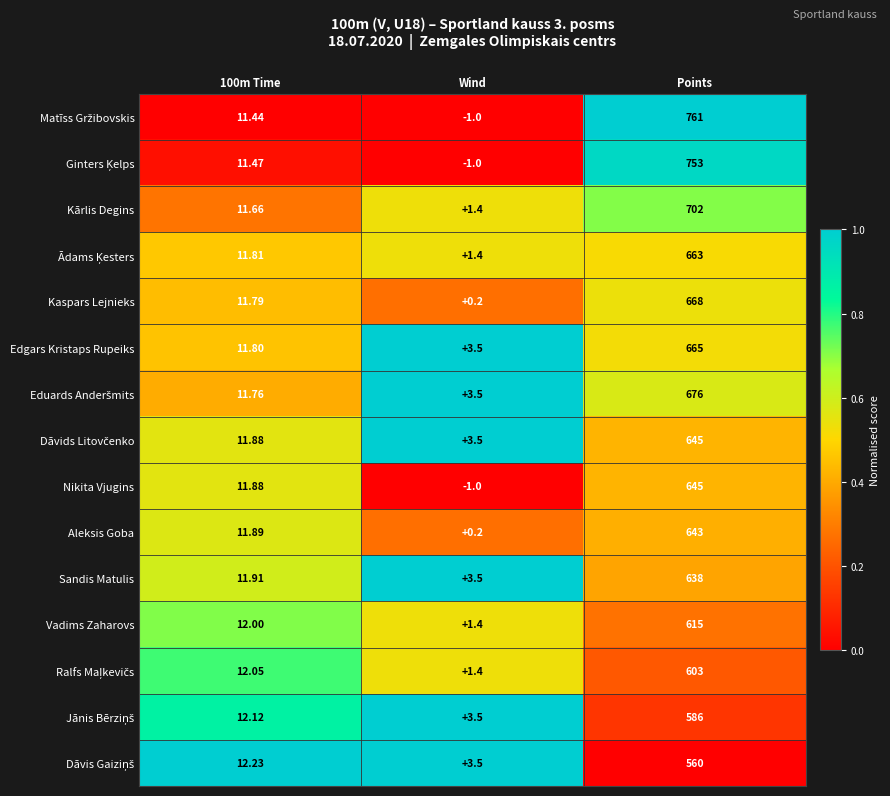

At which category is the sum across all series the highest?

Points